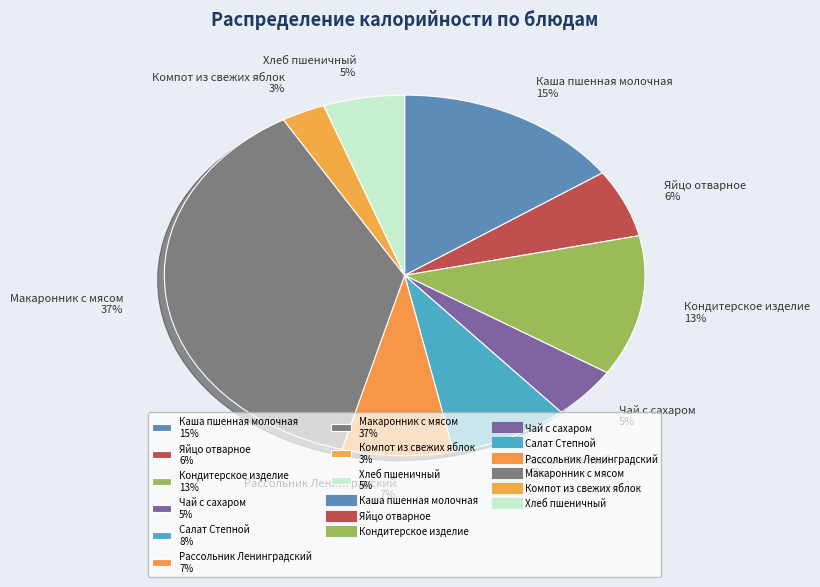

To the nearest percent, what is the difference between the largest and smallest slice percentages?

34%